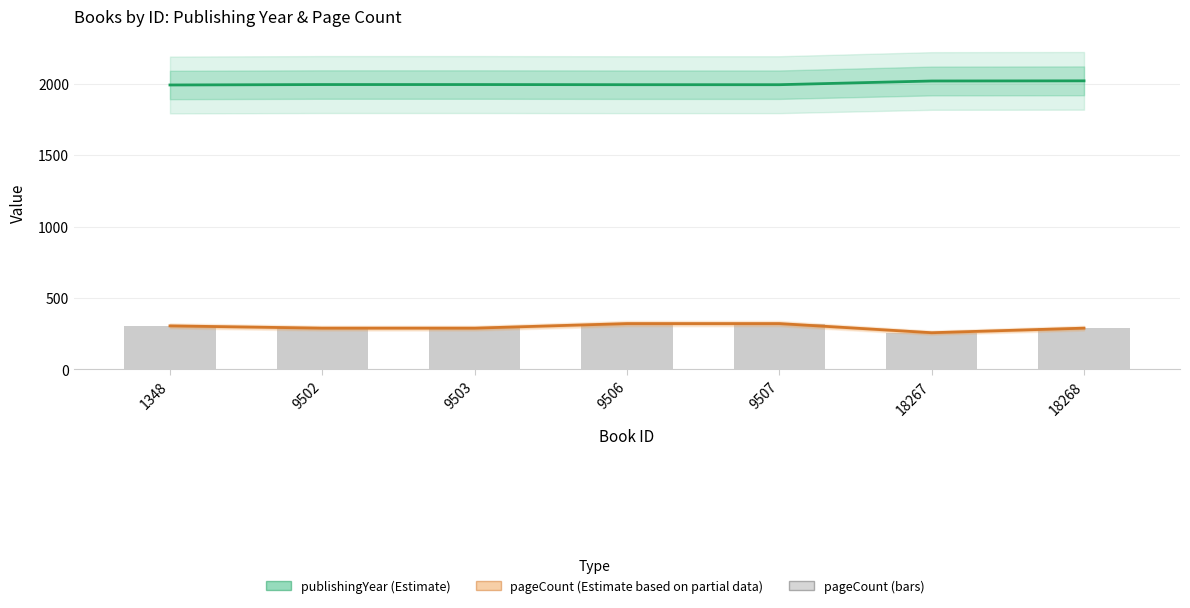

The value of publishingYear at 18268 is 2021. True or false?

True